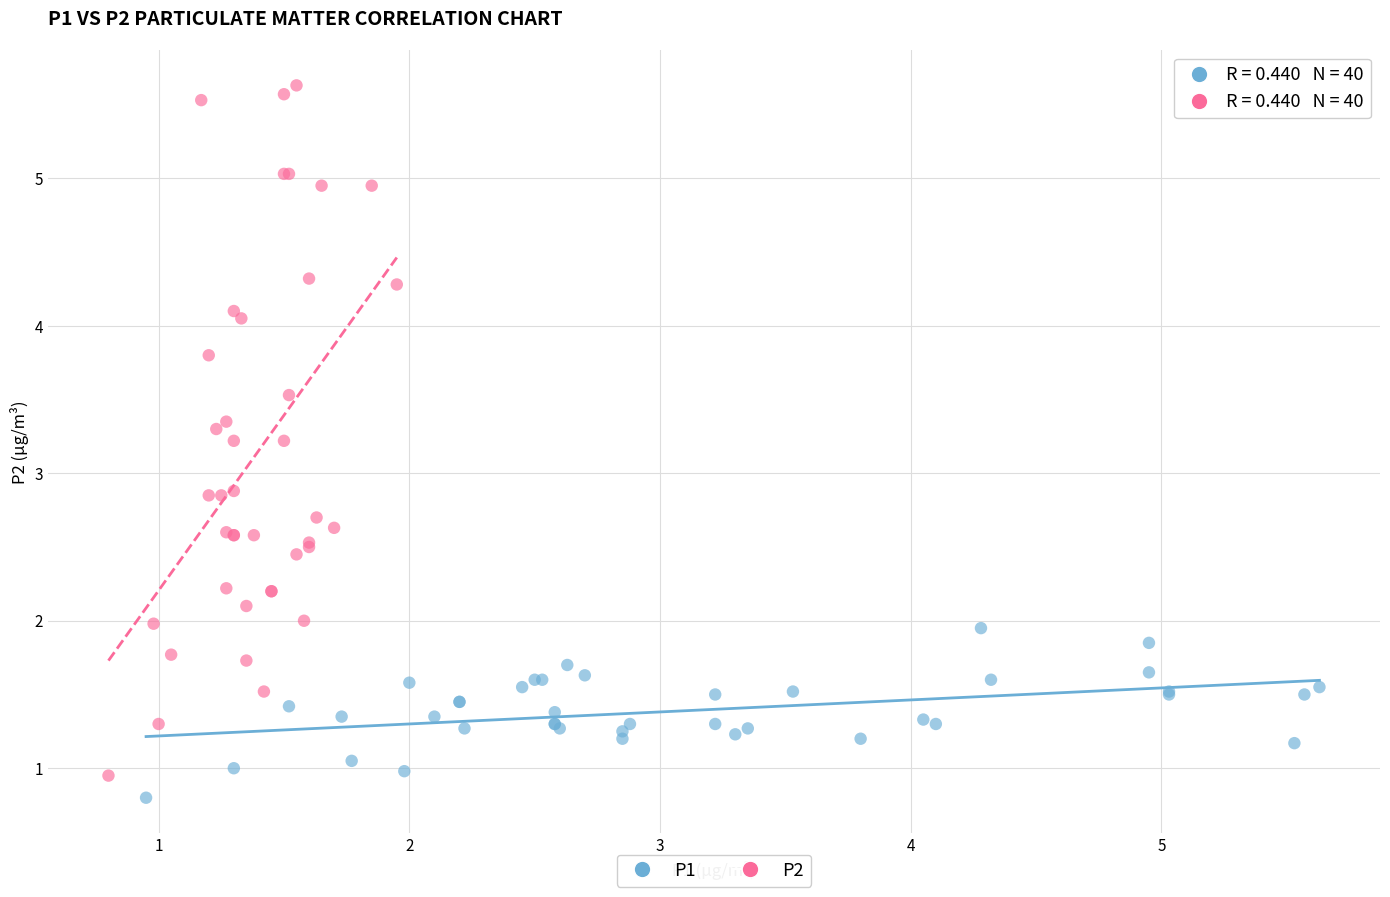

Which series contains the highest Y value?

P2